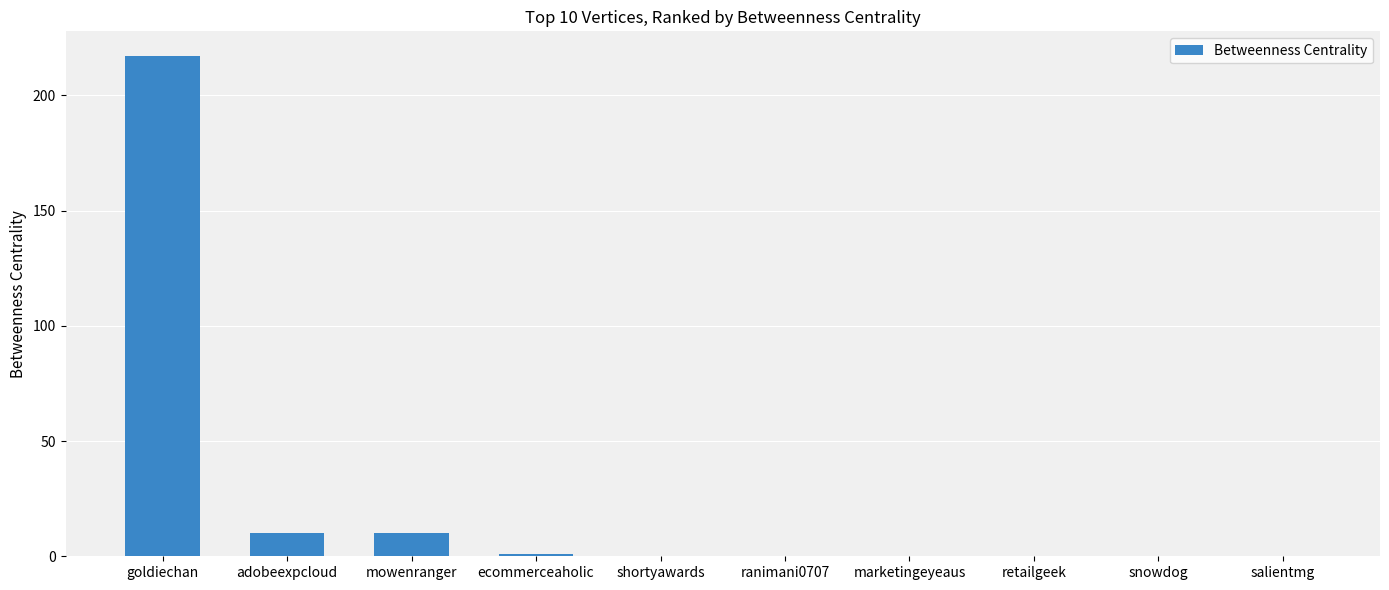

What is the average value?

24